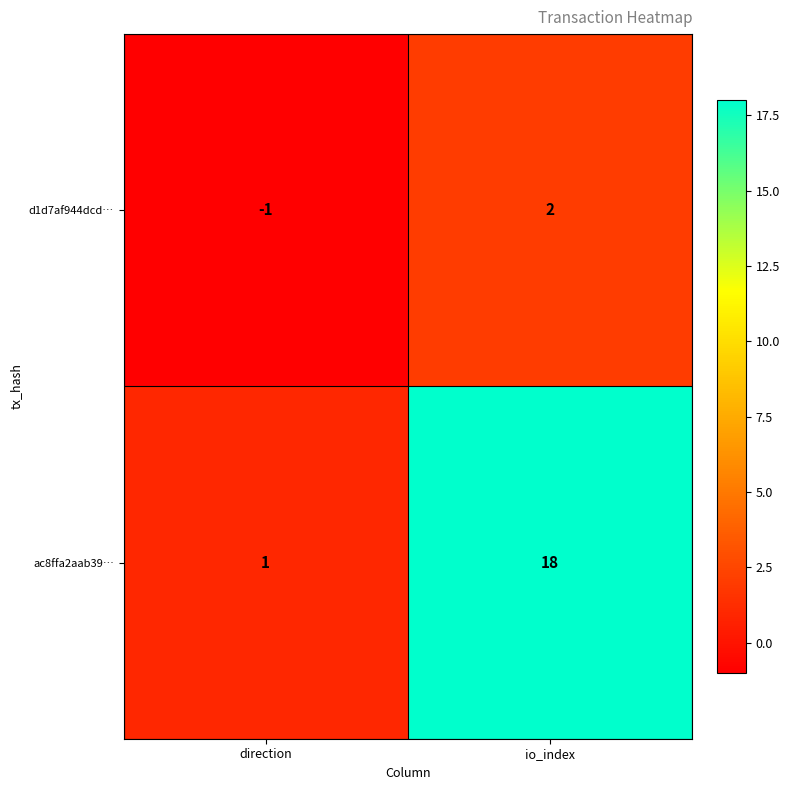

Which label corresponds to the largest value in the chart?

io_index